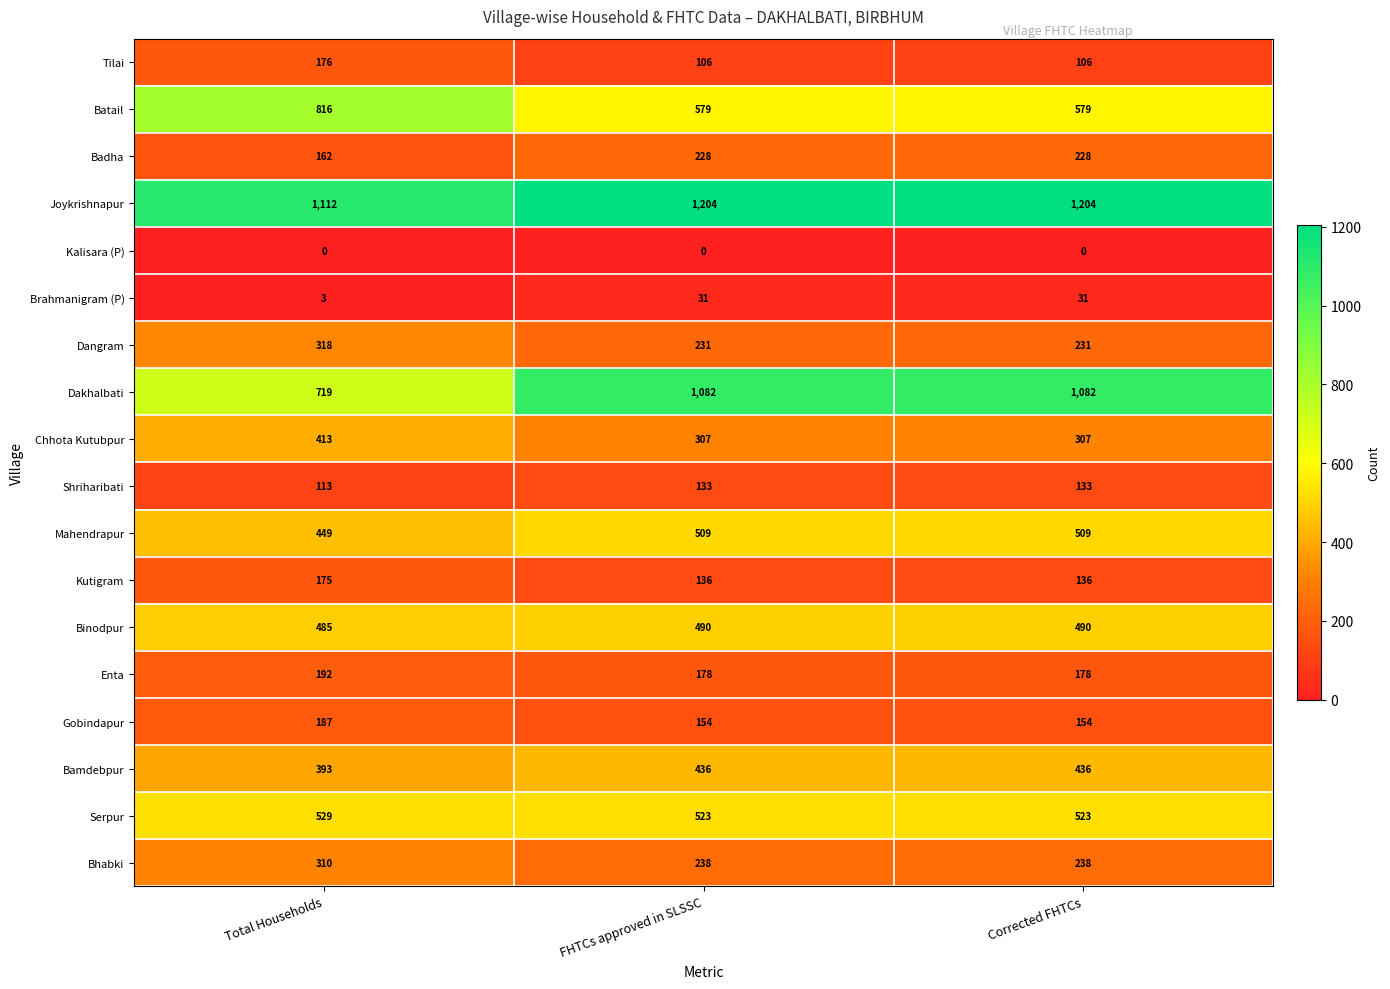

What is the difference between the highest and lowest values at Total Households?

1112